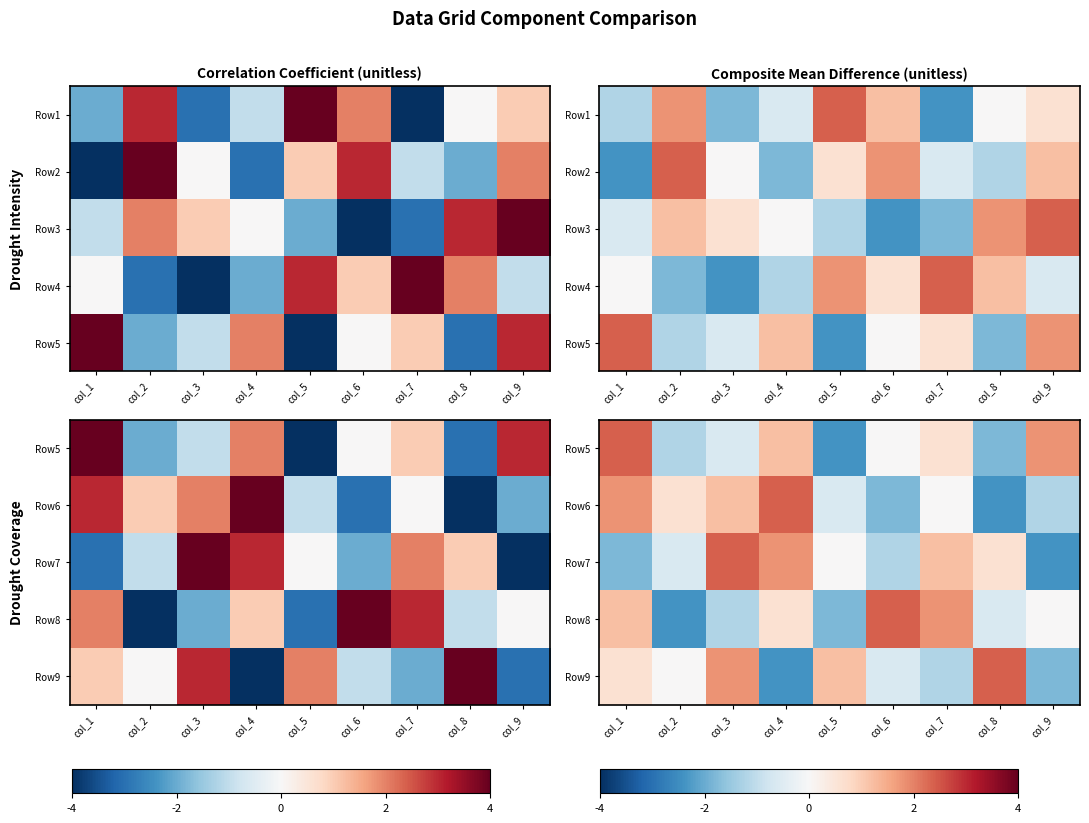

Is the value of Row8 at col_7 greater than the value of Row6 at col_1?

No